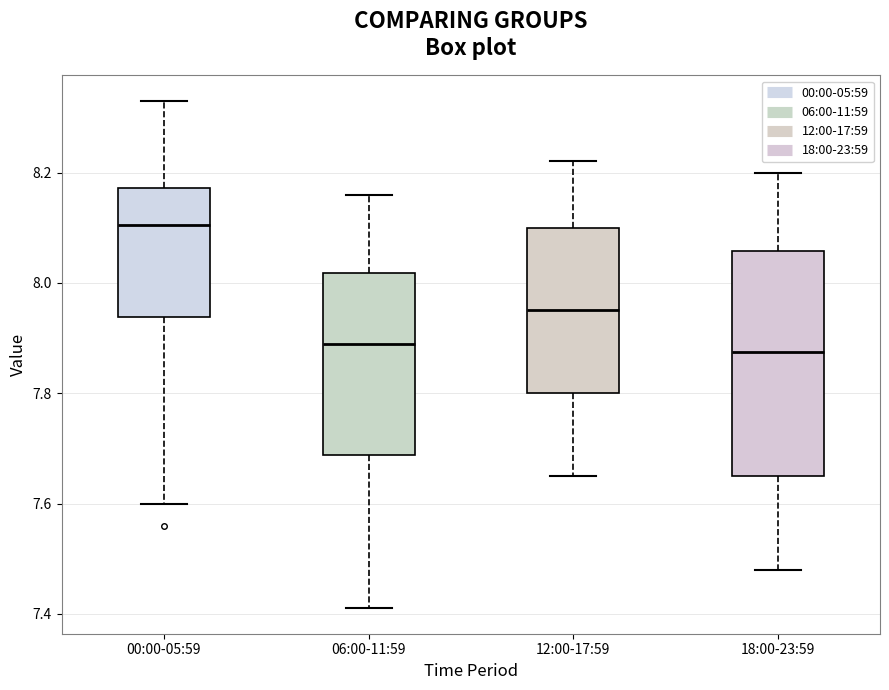

Comparing the boxes themselves (not the whiskers), which one is the tallest?

18:00-23:59